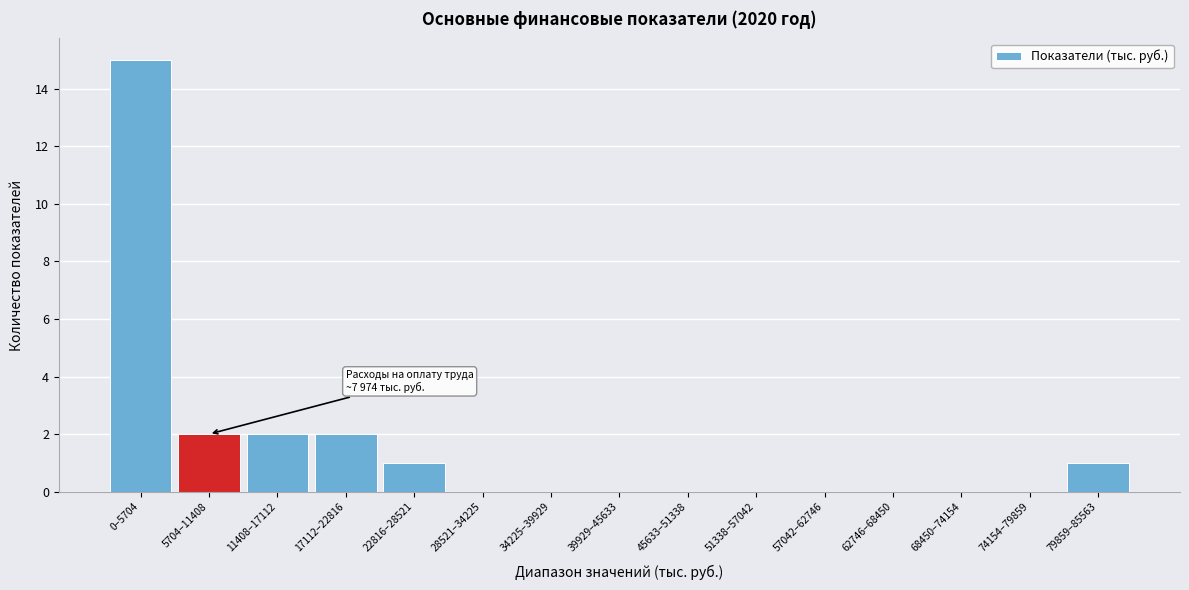

Reading left to right, extract all data points from this chart.

0–5704=15	5704–11408=2	11408–17112=2	17112–22816=2	22816–28521=1	28521–34225=0	34225–39929=0	39929–45633=0	45633–51338=0	51338–57042=0	57042–62746=0	62746–68450=0	68450–74154=0	74154–79859=0	79859–85563=1